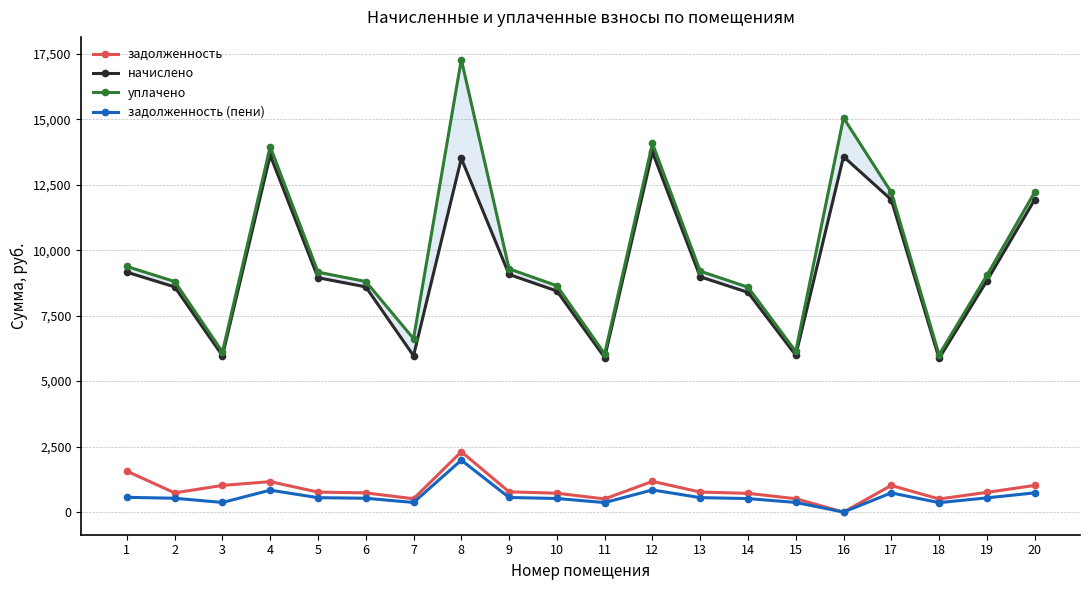

What is the lowest value of the начислено series?

5866.2